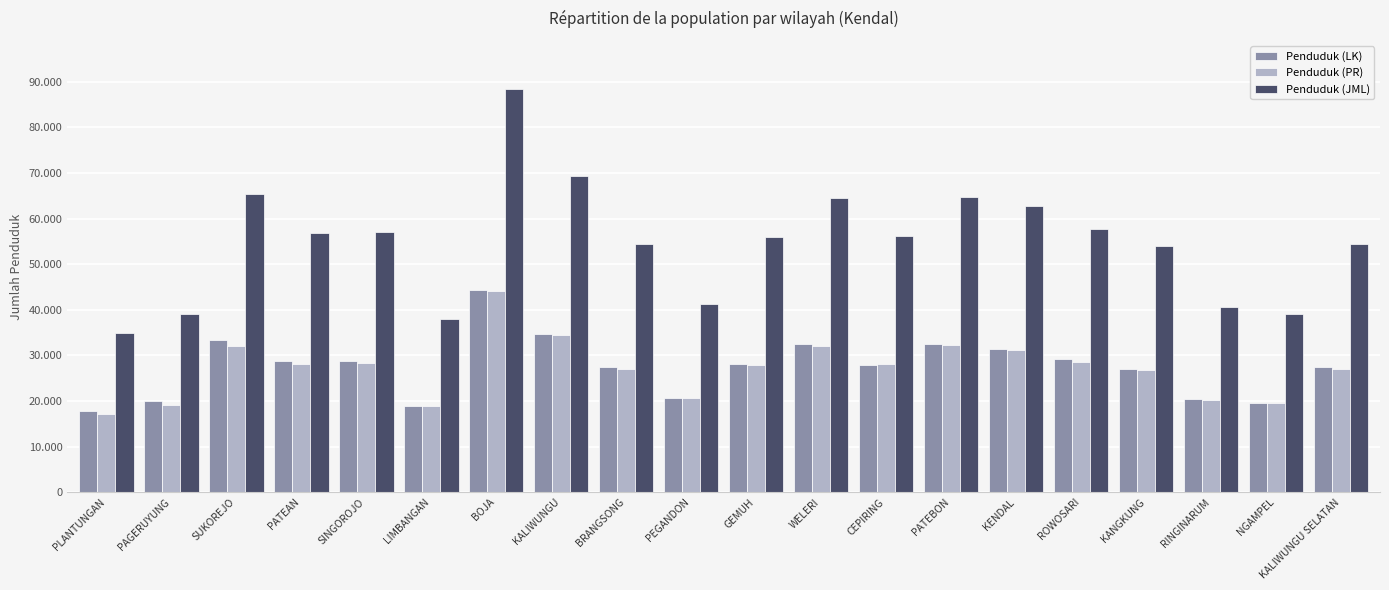

What is the value of the Penduduk (LK) bar at the 15th from the left?

31380